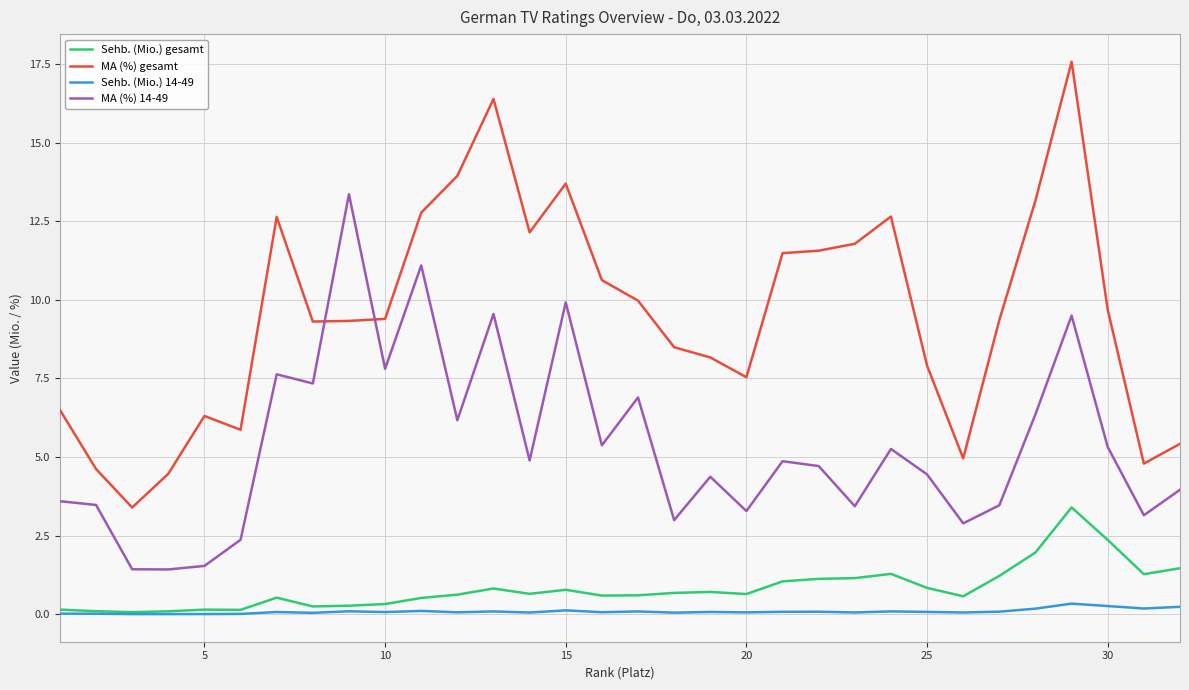

Which series has the widest spread of values?

MA (%) gesamt